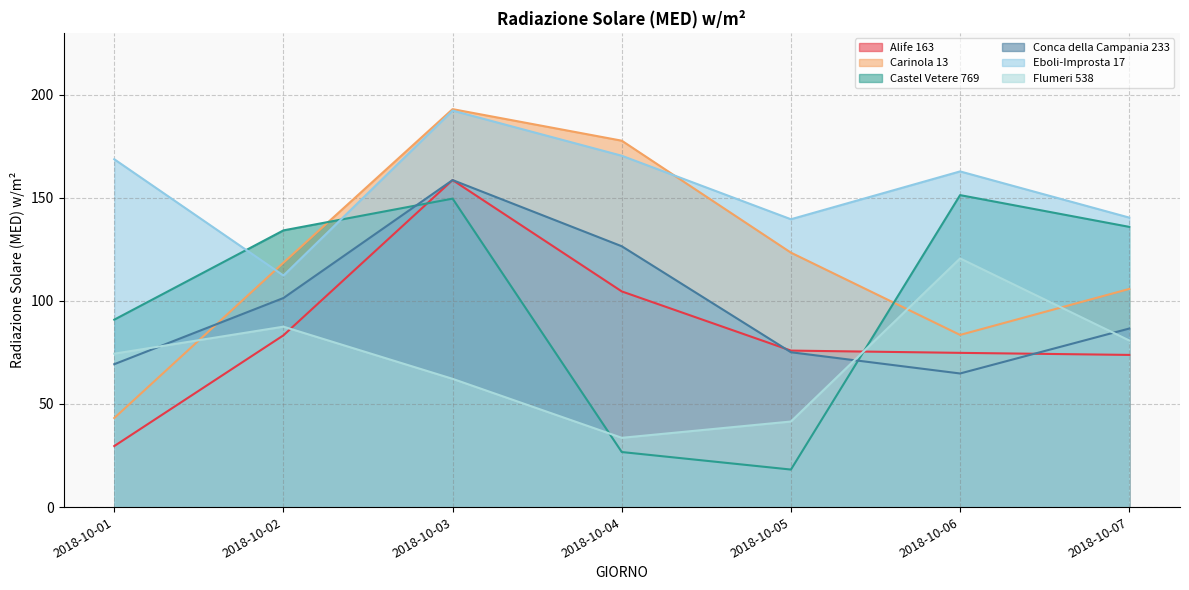

What is the value of the Eboli-Improsta 17 point at the 6th from the left?

162.8